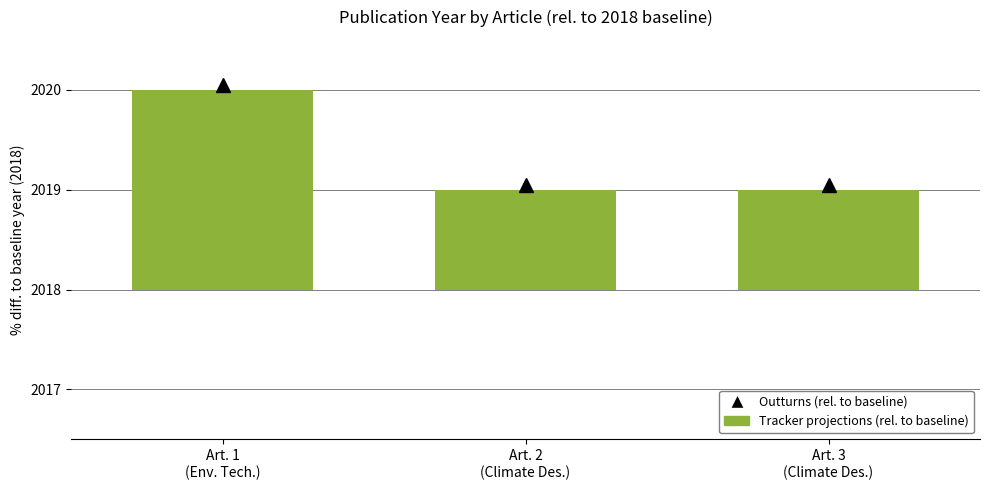

List the labels in order of value, smallest first.

Art. 2
(Climate Des.), Art. 3
(Climate Des.), Art. 1
(Env. Tech.)